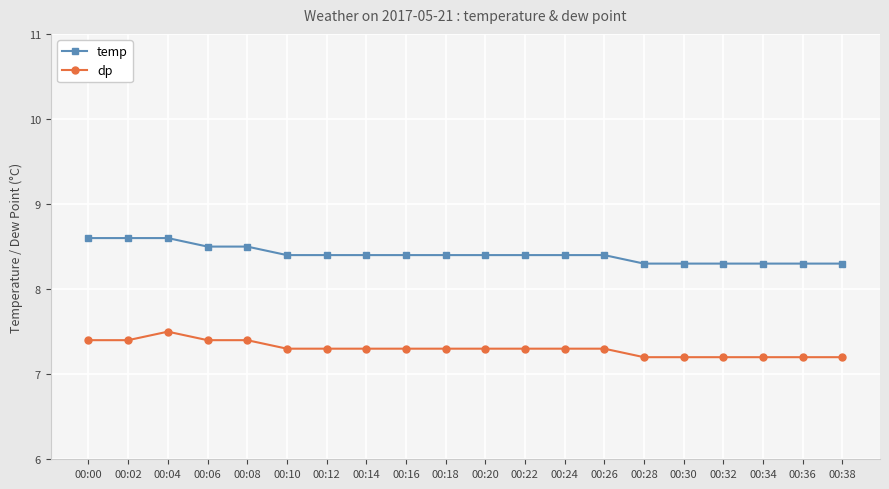

At how many categories does at least one series exceed 8?

20